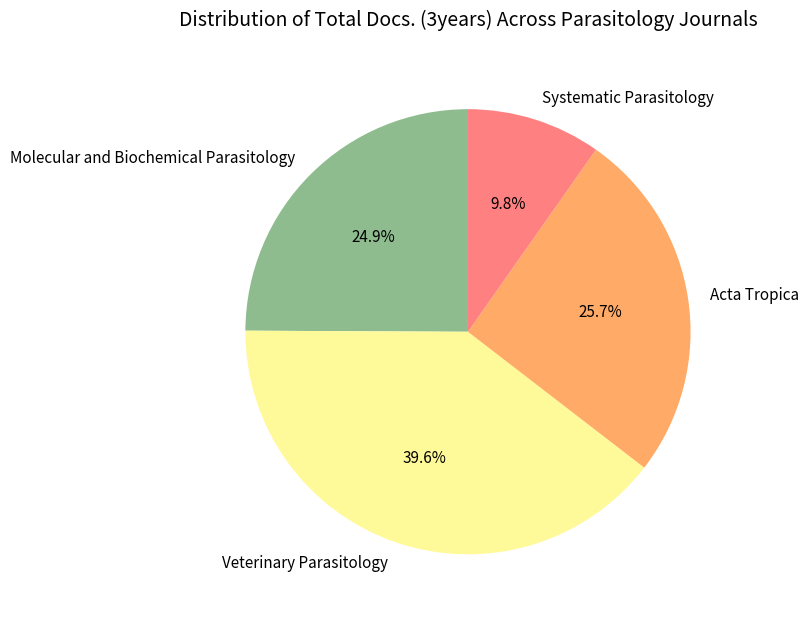

To the nearest percent, what is the combined percentage of Molecular and Biochemical Parasitology and Systematic Parasitology?

35%